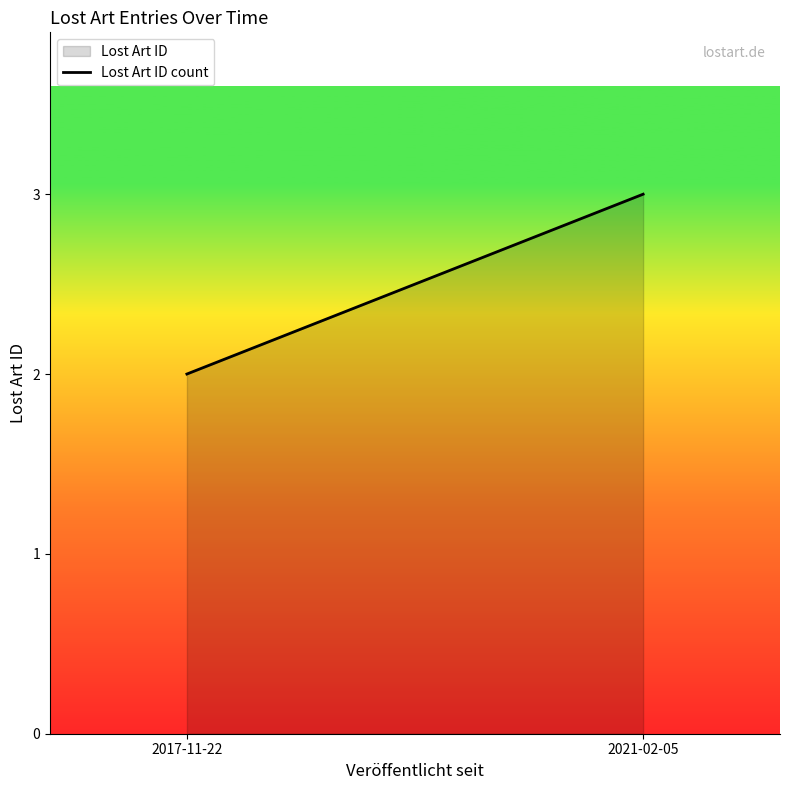

Reading right to left, transcribe all the data shown in this chart.

3	2